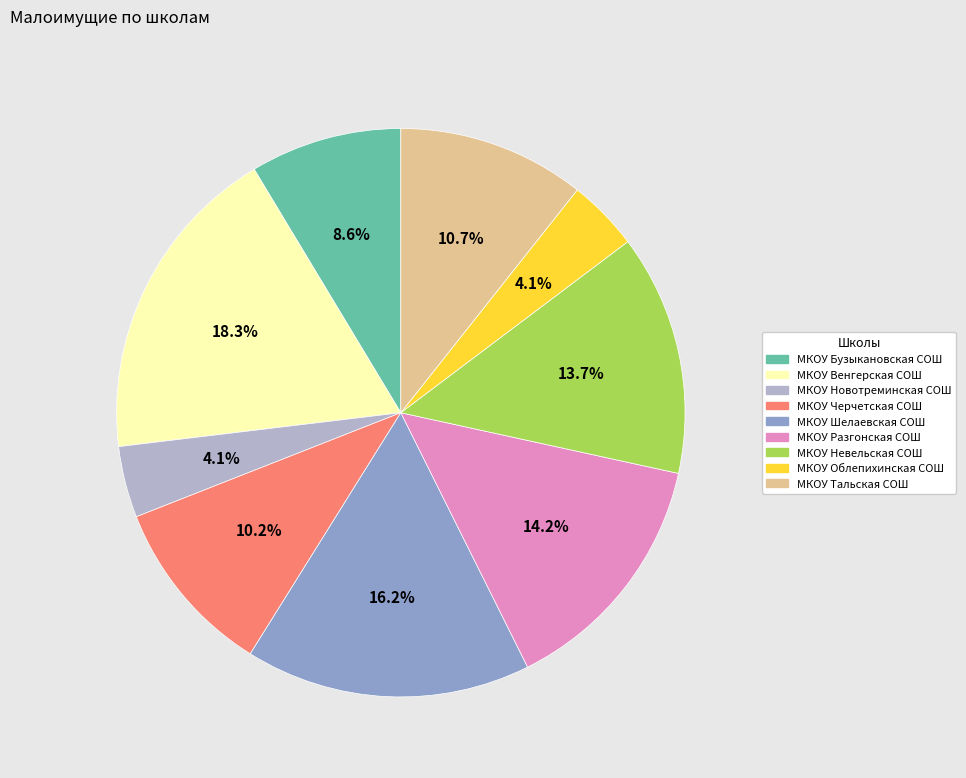

Does any single category account for the majority?

No